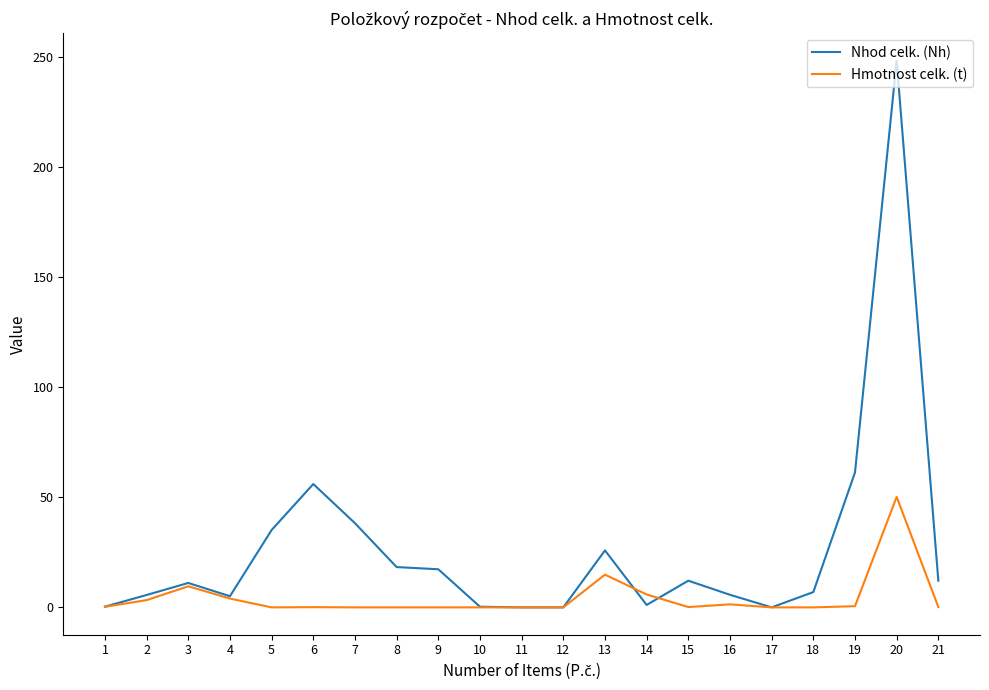

What is the difference between the second highest and second lowest values in the Nhod celk. (Nh) series?

61.3